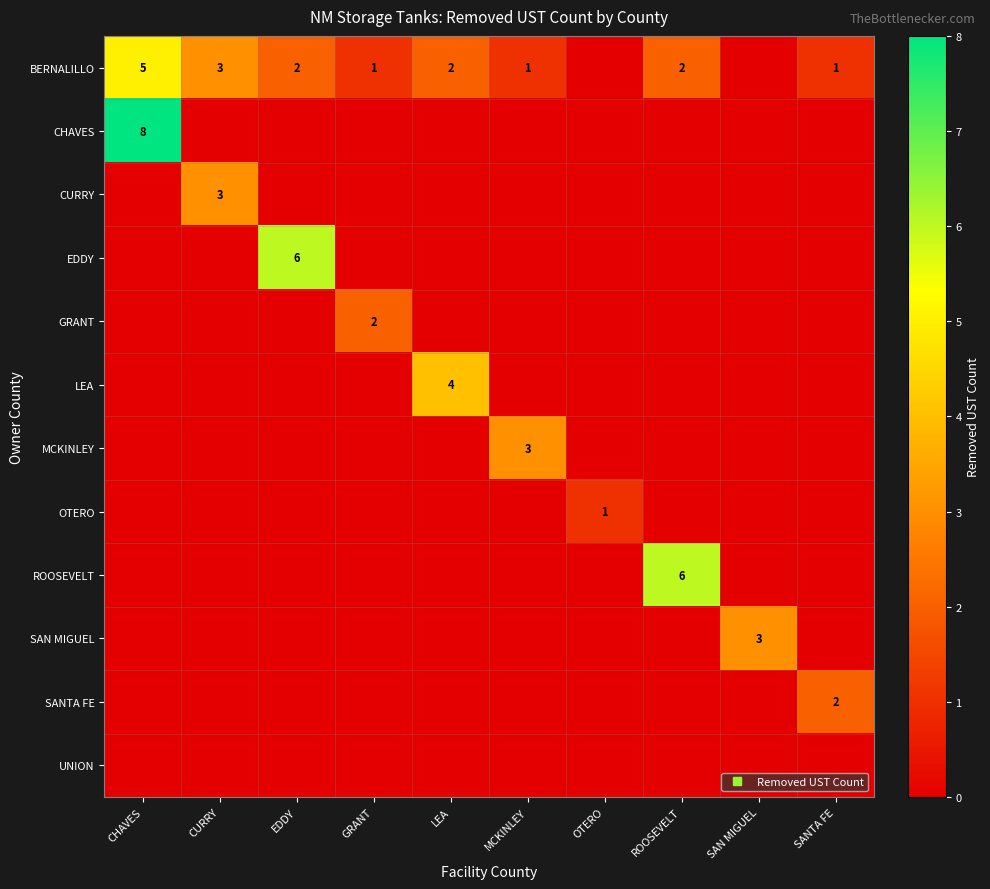

Count the number of data series in this chart.

12